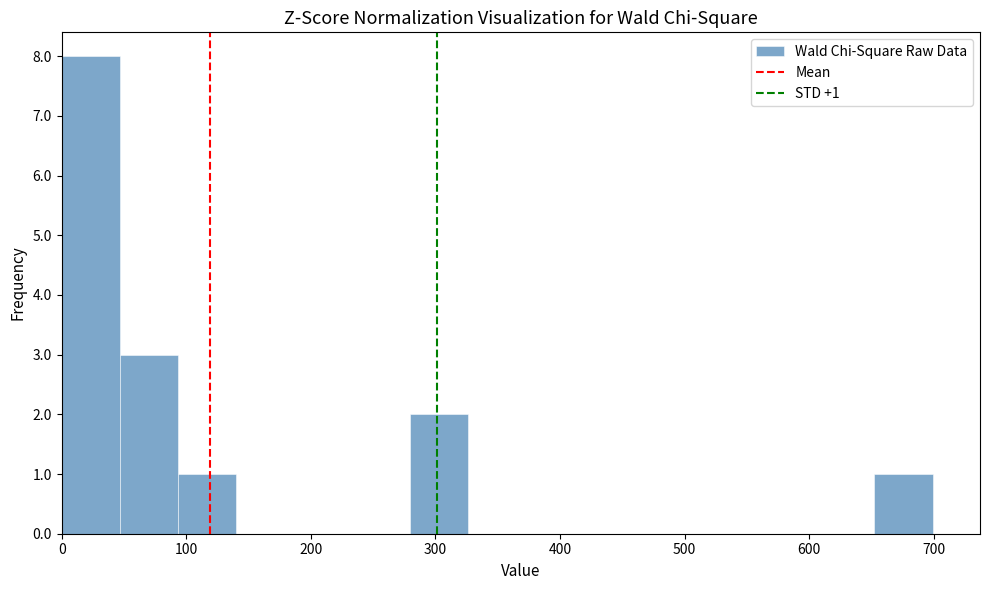

Which range on the x-axis has the tallest bar?

0 to 50